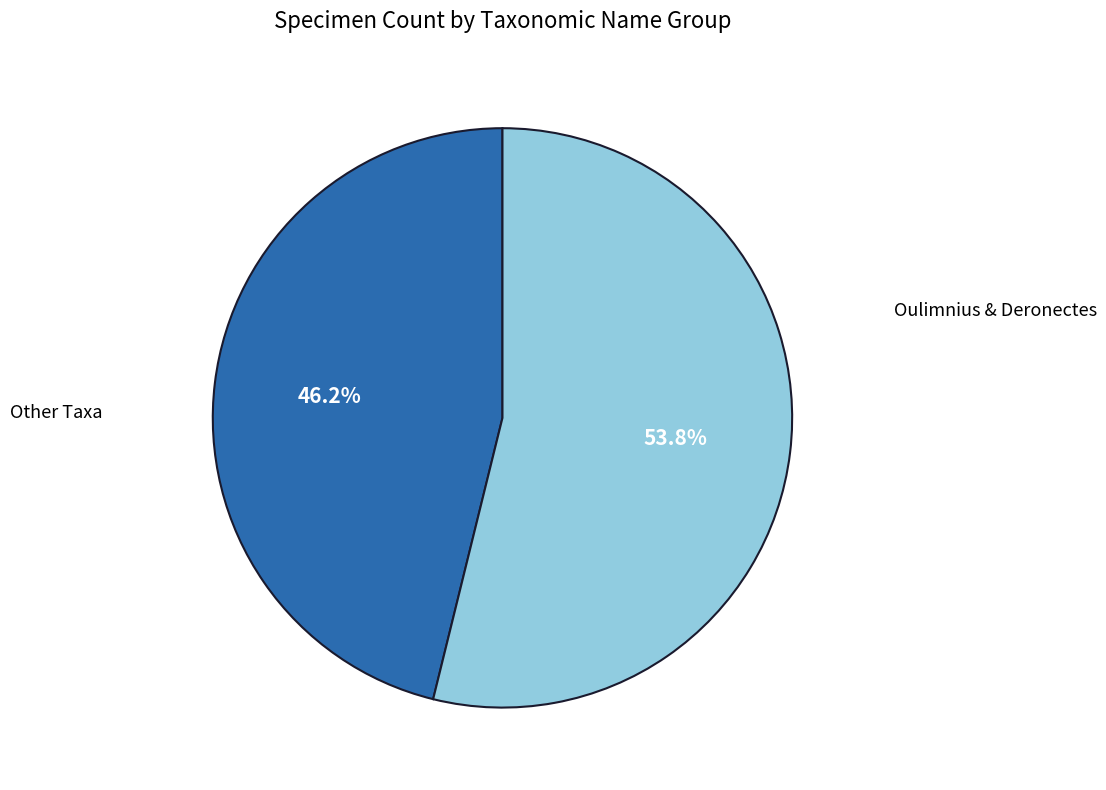

How many segments does this pie chart have?

2